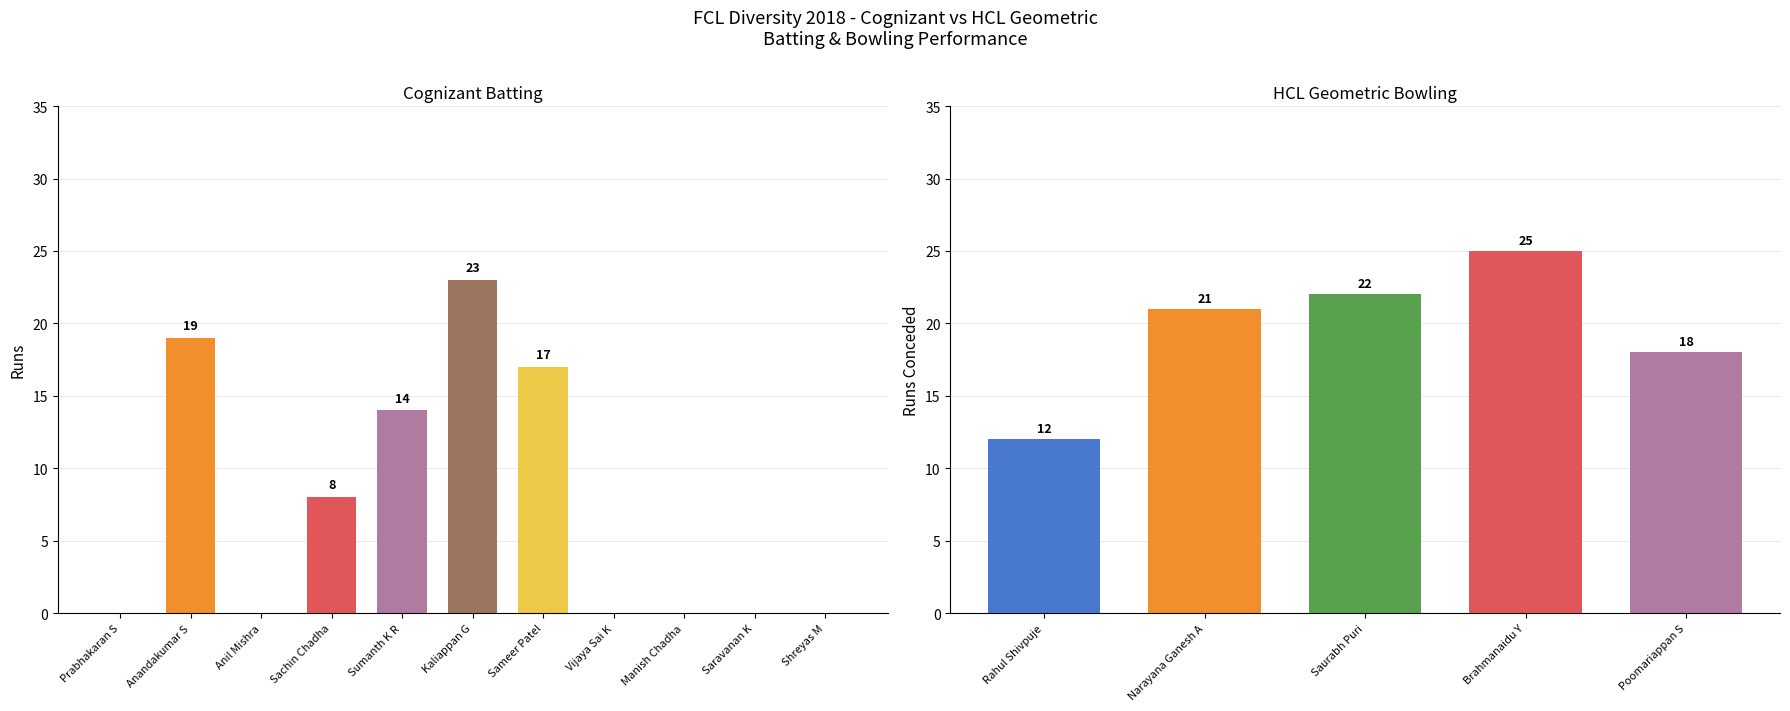

List the series in order of their peak value, highest first.

HCL Geometric Bowling Runs, Cognizant Batting Runs